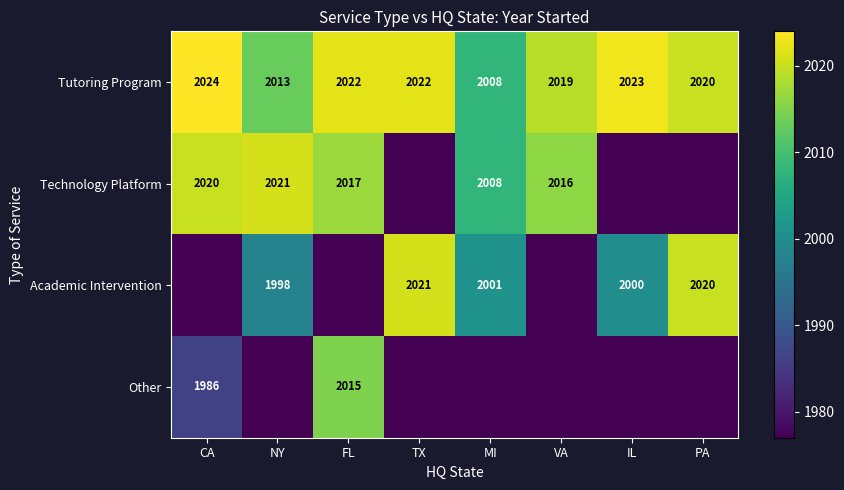

Is it true that Other equals 526 at CA?

False